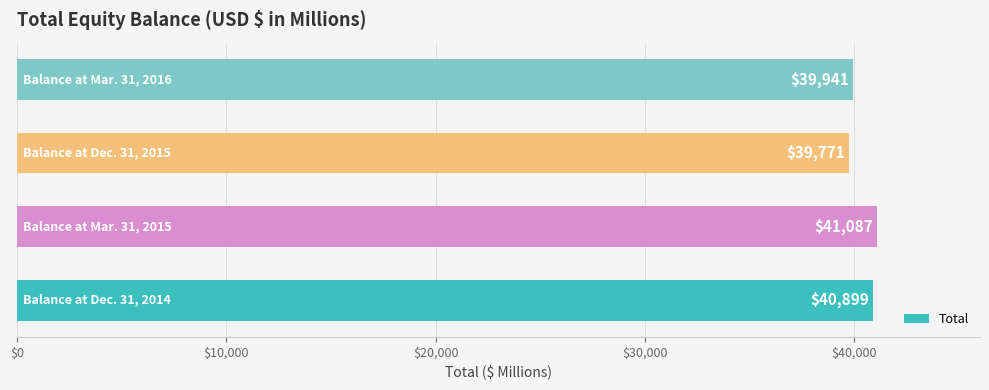

Reading bottom to top, what are all the values shown in this chart?

40899	41087	39771	39941